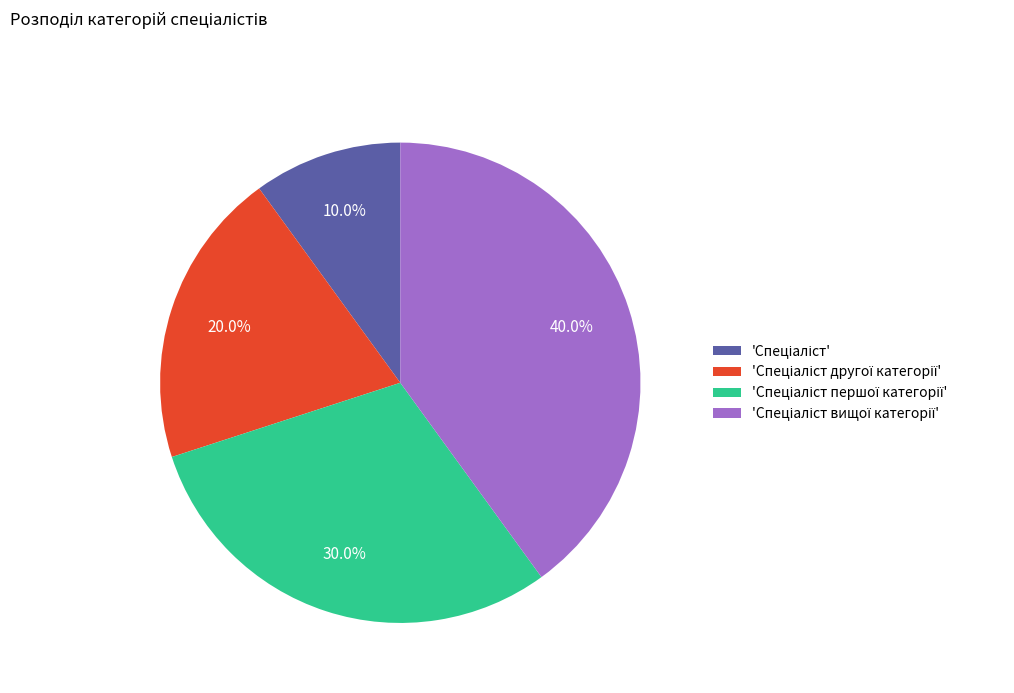

Is there any slice that represents more than half of the pie?

No